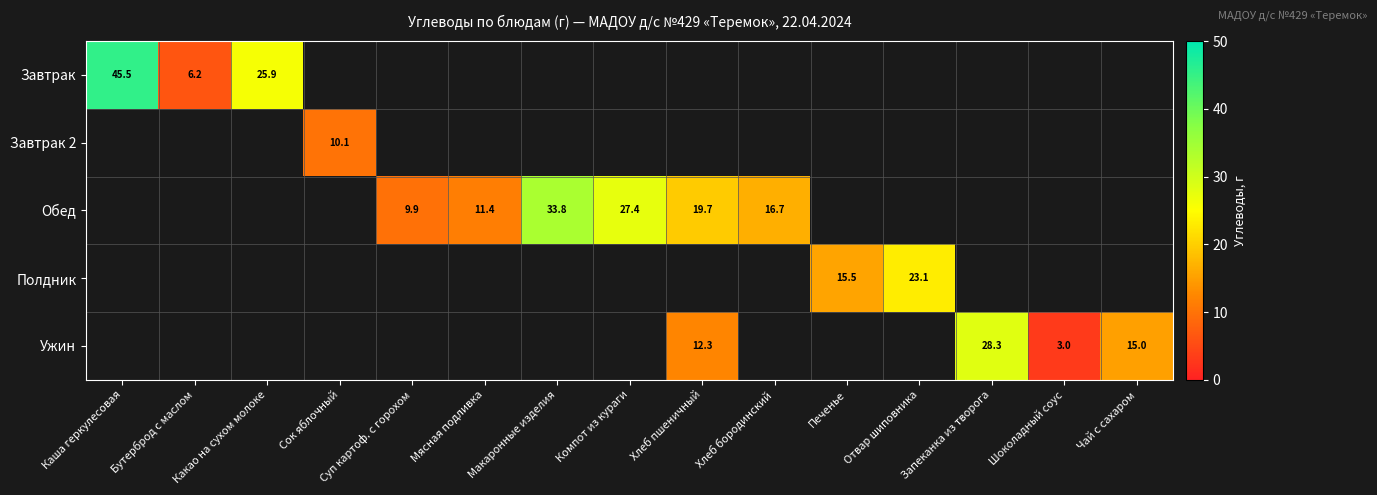

Is it true that Обед equals 11.4 at Мясная подливка?

True